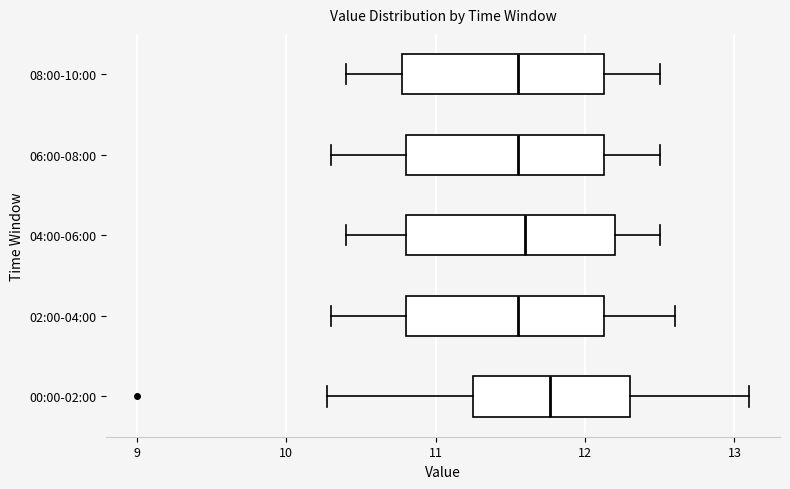

Reading bottom to top, transcribe this box plot: for each box, give where its median line is, the range the box spans, and where its two whiskers end, as read against the x-axis. The values are not printed on the chart, so give them approximately, as read against the axis.

00:00-02:00: median 11.8, box 11.3 to 12.3, whiskers 10.3 to 13.1
02:00-04:00: median 11.6, box 10.8 to 12.1, whiskers 10.3 to 12.6
04:00-06:00: median 11.6, box 10.8 to 12.2, whiskers 10.4 to 12.5
06:00-08:00: median 11.6, box 10.8 to 12.1, whiskers 10.3 to 12.5
08:00-10:00: median 11.6, box 10.8 to 12.1, whiskers 10.4 to 12.5